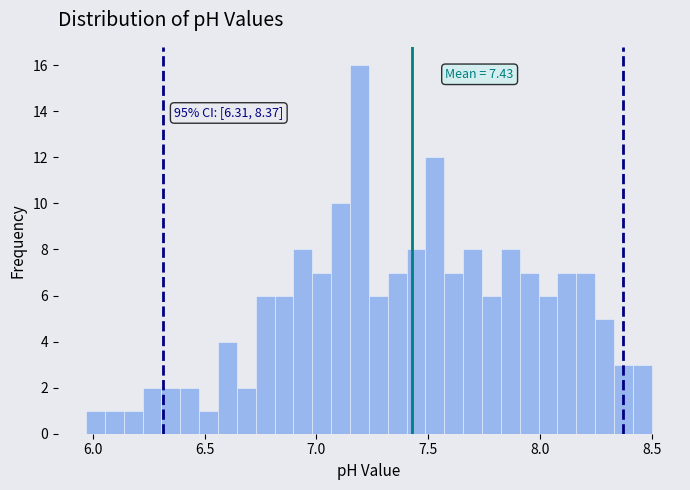

Around what value on the x-axis is the tallest bar? Give the approximate position of its centre, as read against the axis.

7.20